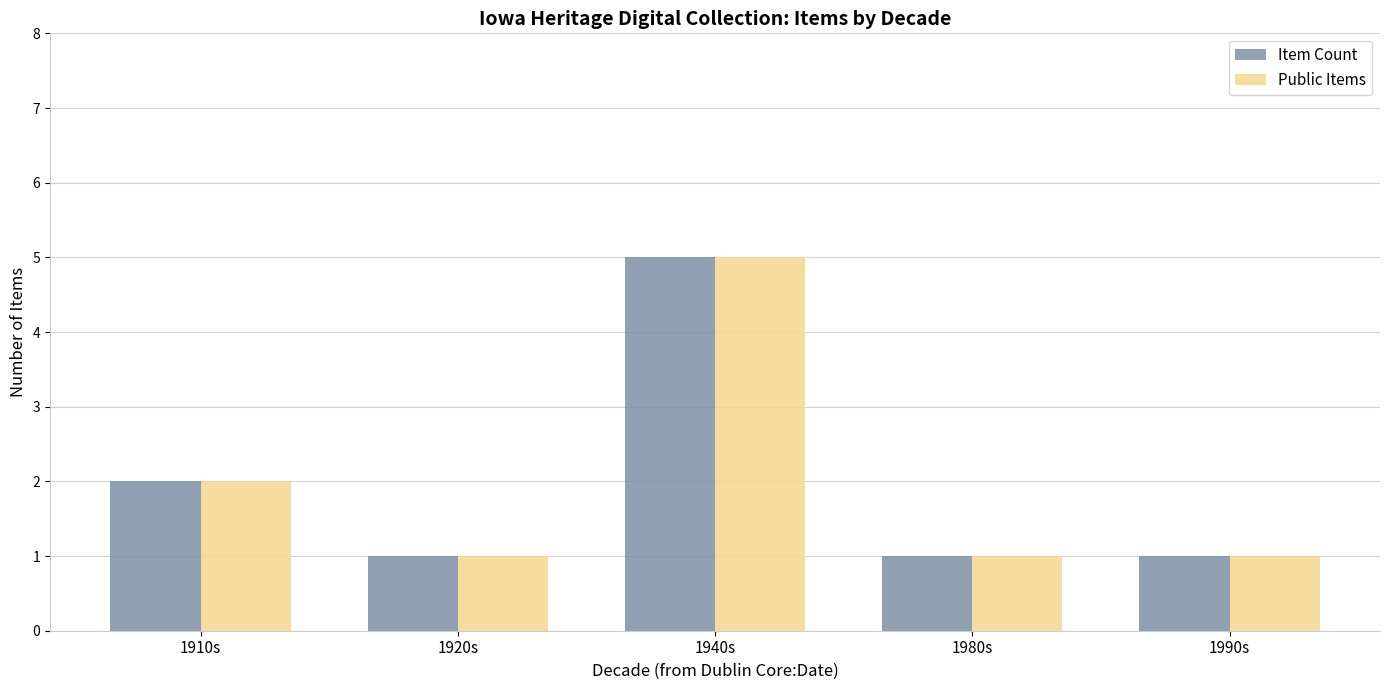

What is the smallest value displayed?

1